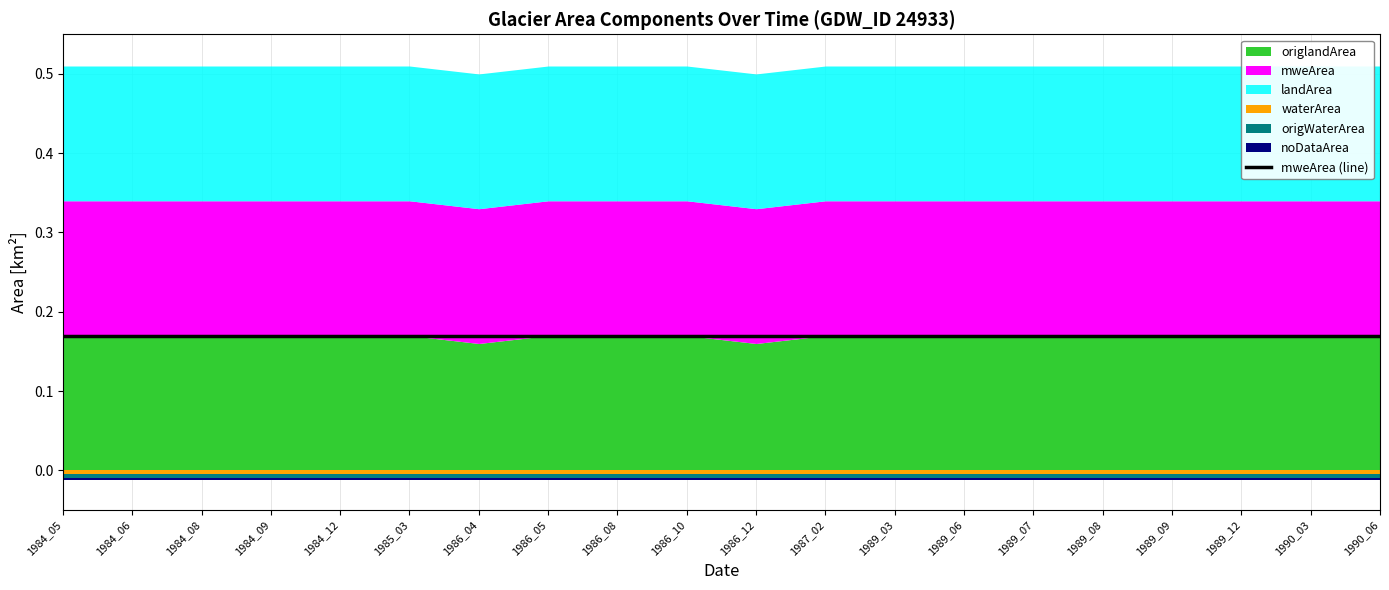

Which has a higher value, 1989_06 or 1986_04?

1989_06